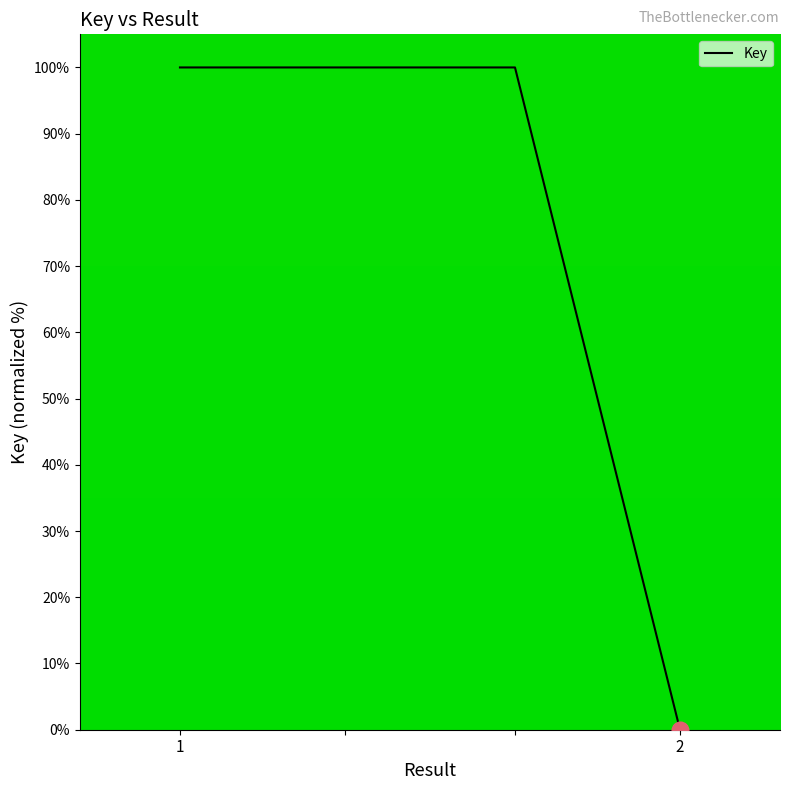

What is the maximum value shown in the chart?

100